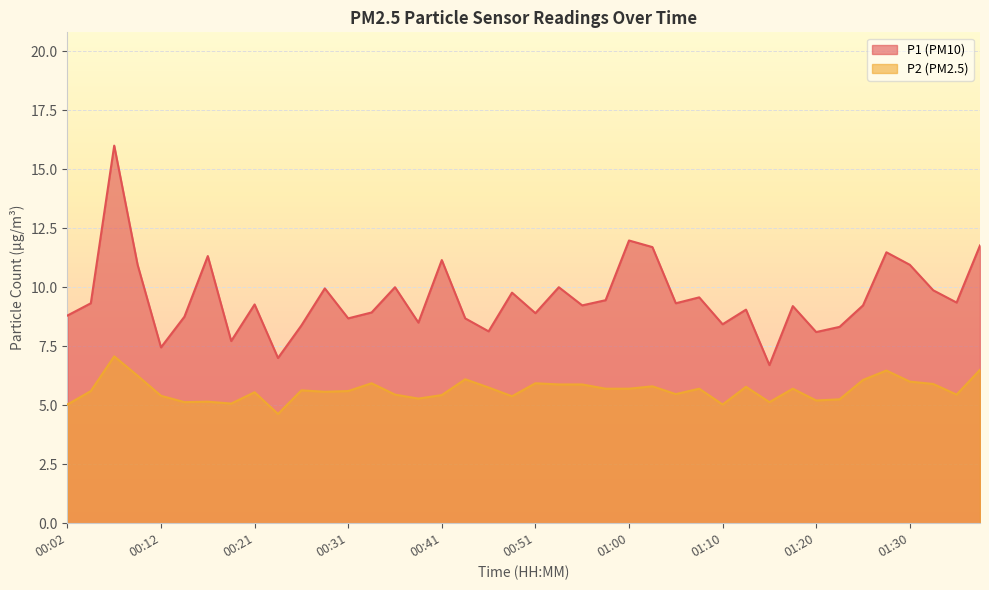

The value of P2 at 00:07 is 10.2. True or false?

False